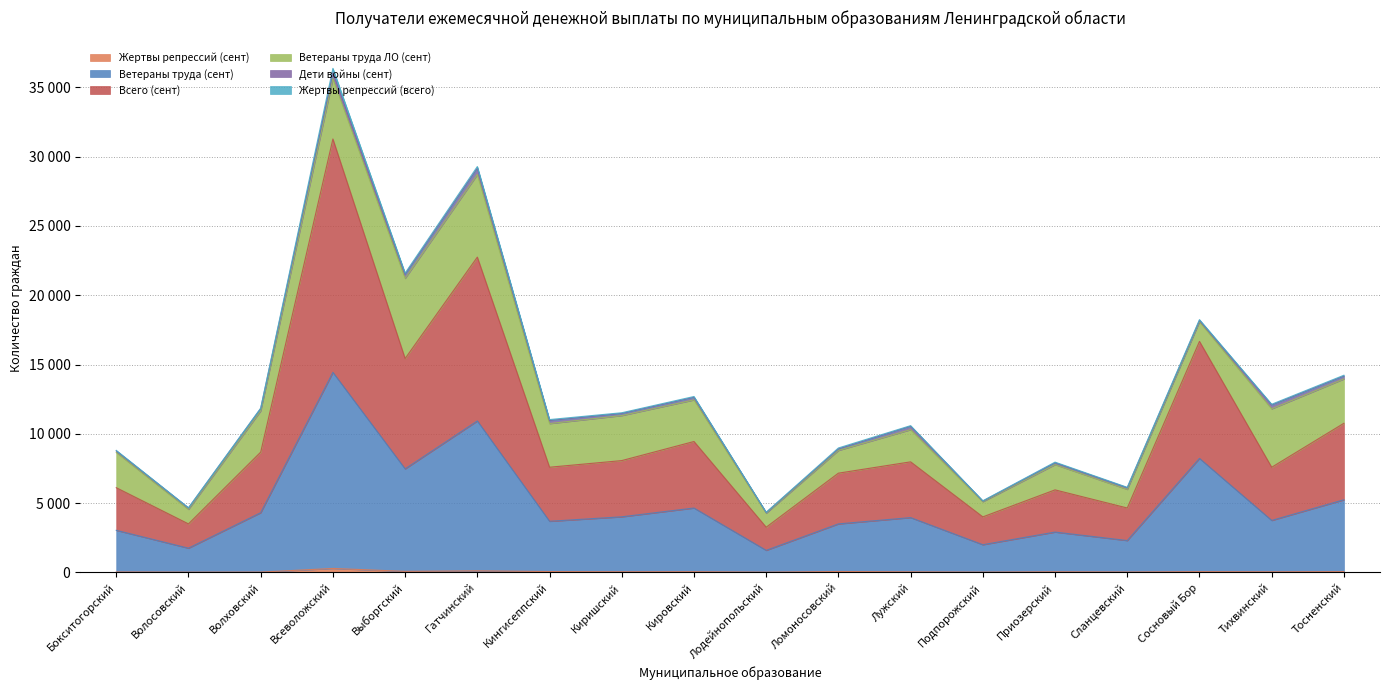

True or false: Всего (сент) and Ветераны труда (сент) intersect in this chart.

False